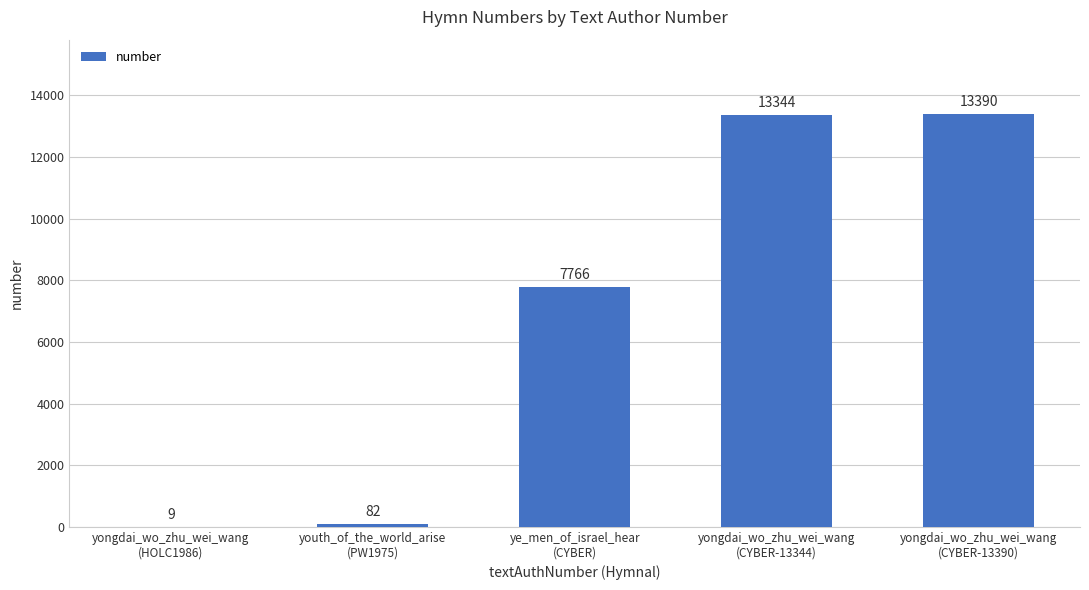

True or false: the data shows 13390 at yongdai_wo_zhu_wei_wang
(CYBER-13390).

True